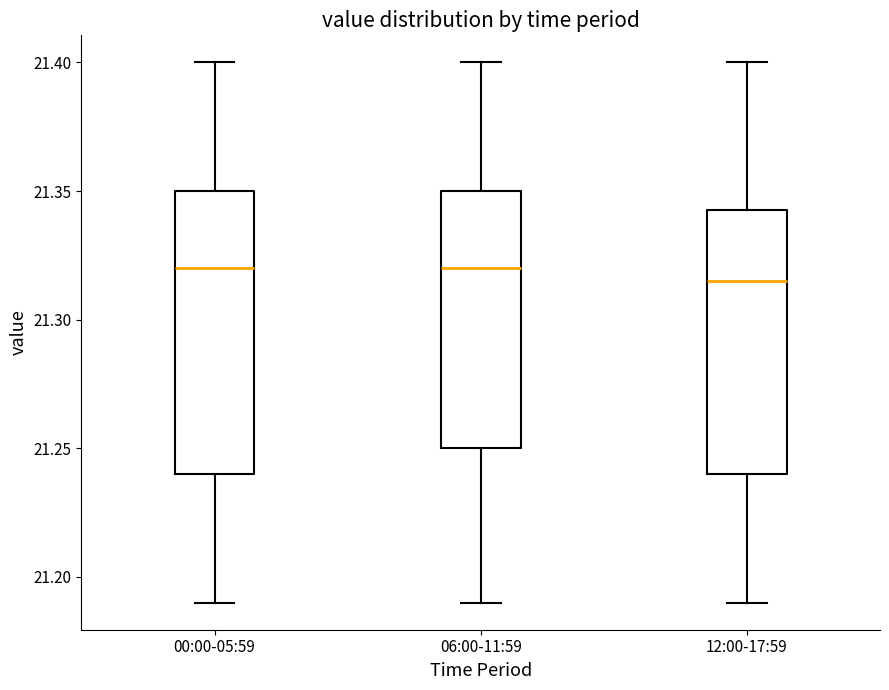

Which box is the tallest, from its lower edge to its upper edge?

00:00-05:59